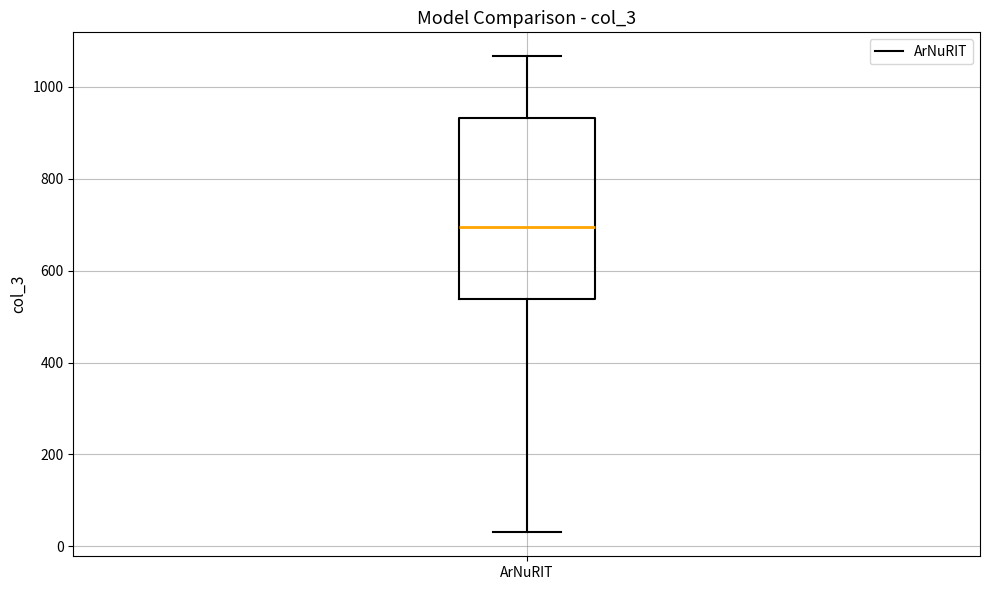

Read this box plot against the y-axis: the position of the median line, the range covered by the box, and the ends of both whiskers. The values are not printed on the chart, so give them approximately, as read against the axis.

median 700, box 540 to 940, whiskers 40 to 1060